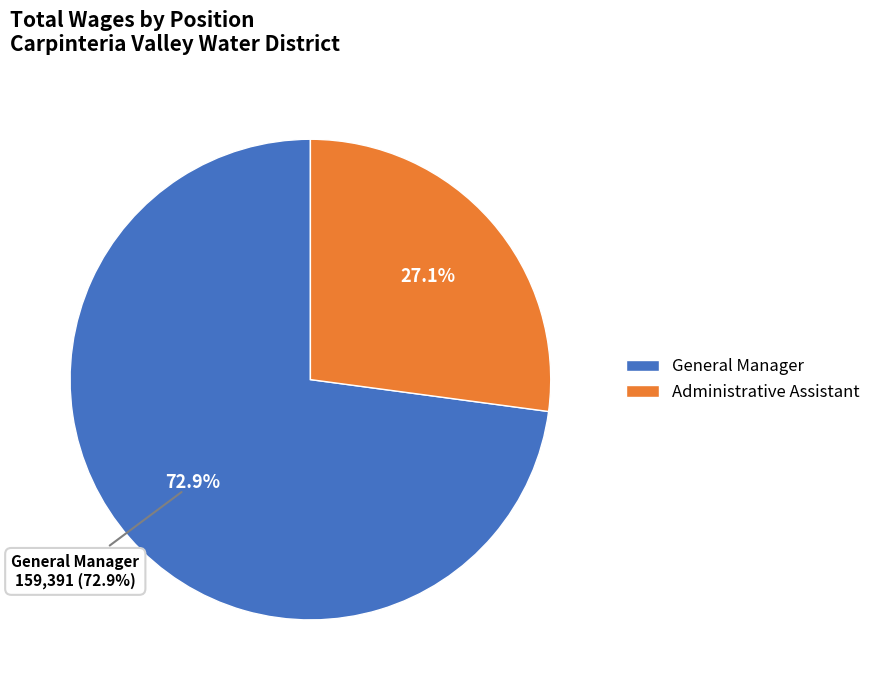

True or false: Administrative Assistant accounts for 27% of the total.

True